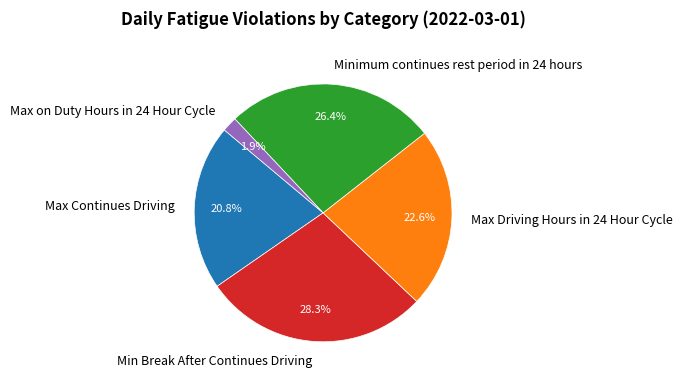

Count the number of slices in the pie.

5